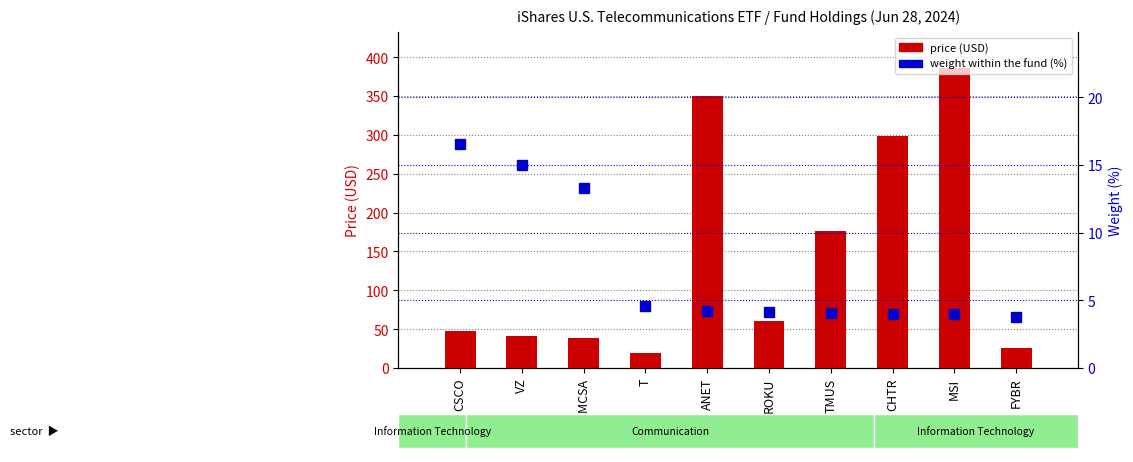

What is the sum of the price values at ANET and FYBR?

376.7